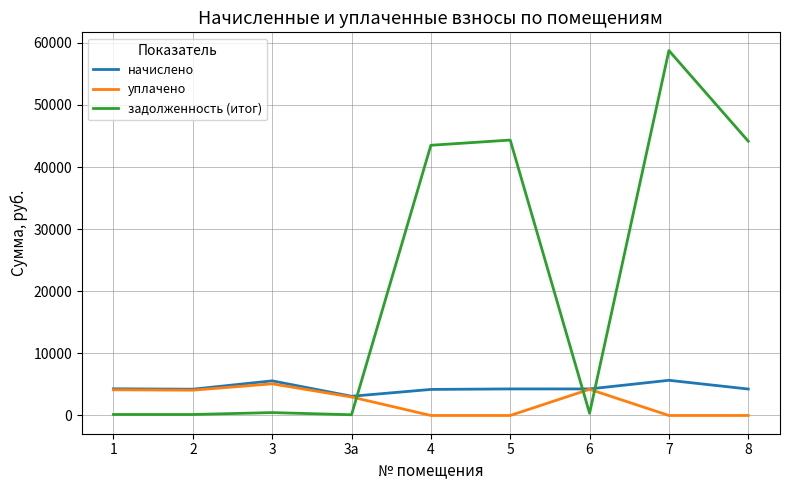

Where does the начислено series first go above 4275?

1